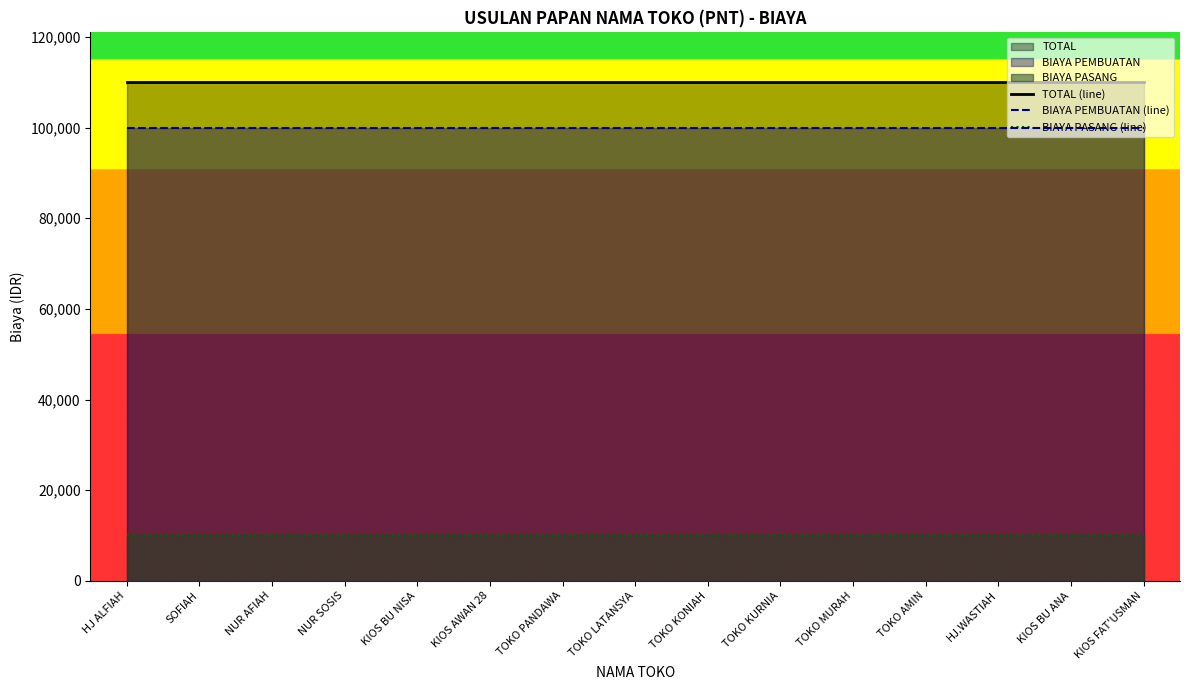

How many lines are shown in the chart?

3